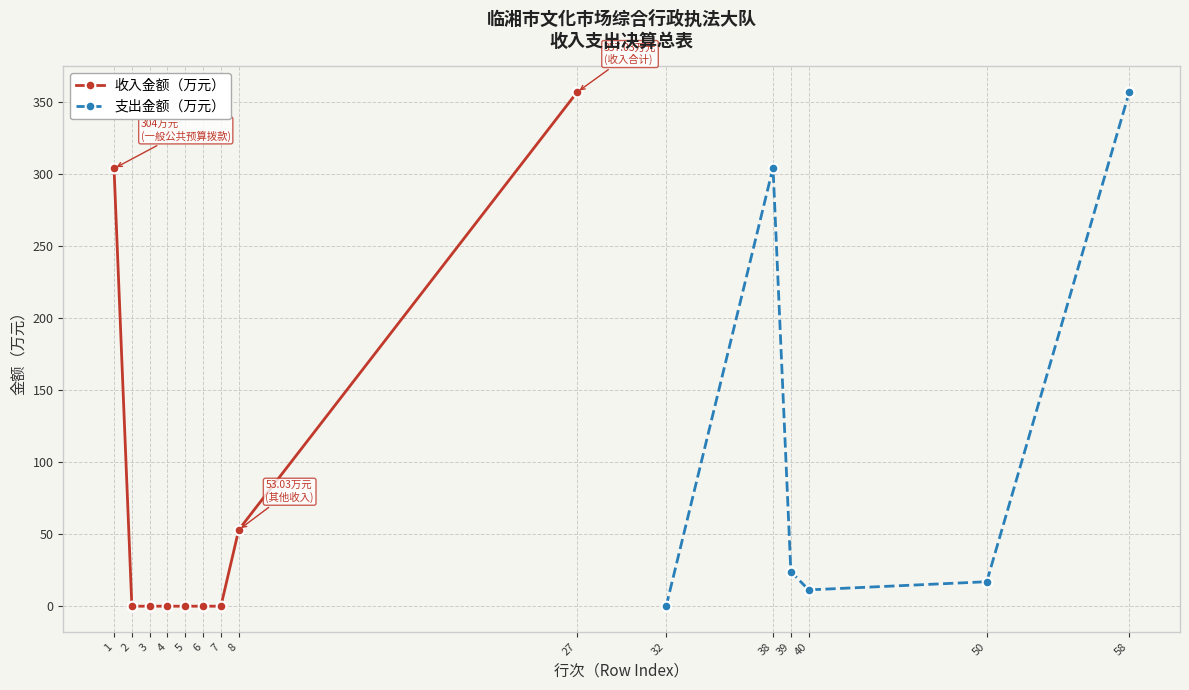

True or false: 收入金额（万元） has more than 2 points higher than both neighbors.

False